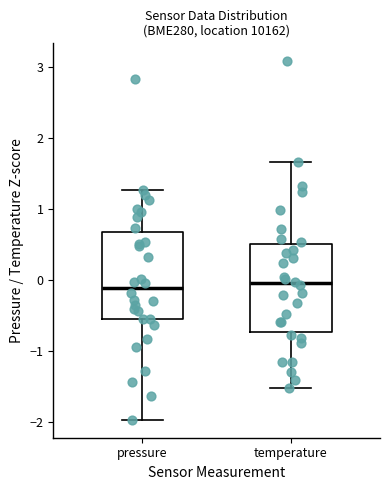

Where does the lower whisker of the box for temperature end on the y-axis? The values are not printed on the chart, so give them approximately, as read against the axis.

-1.5